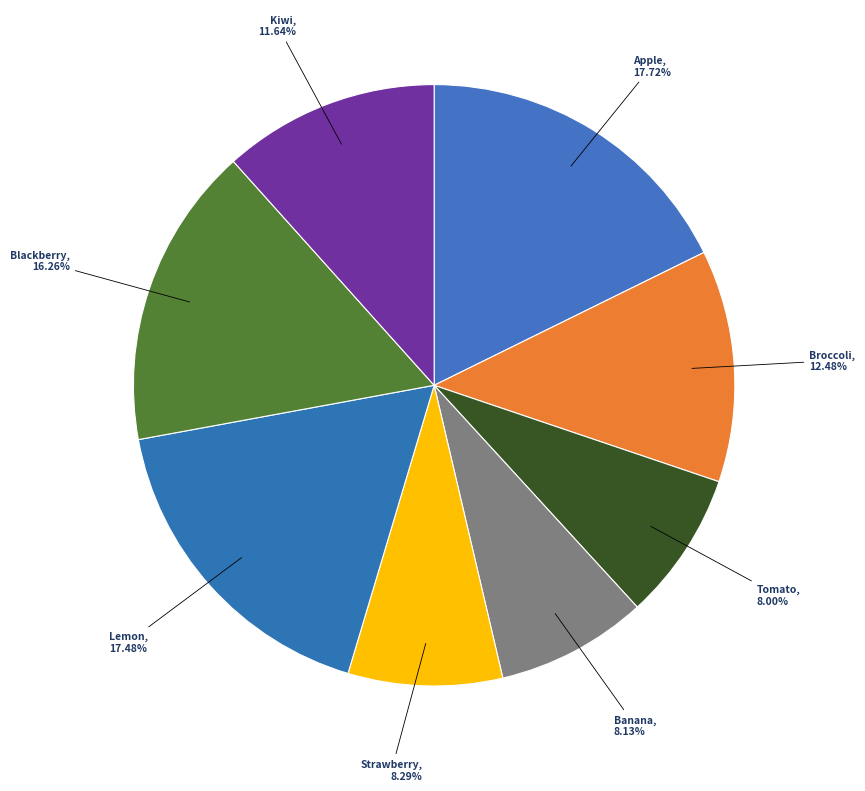

Approximately how many times larger is the value at Tomato compared to Lemon?

0.5